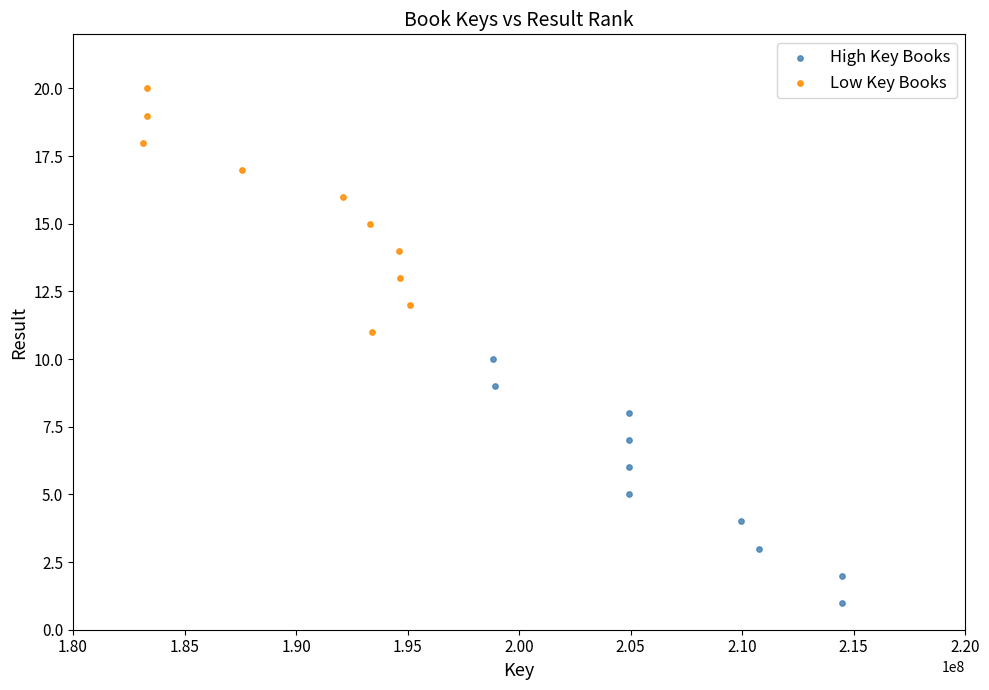

Which series contains the lowest Y value?

High Key Books